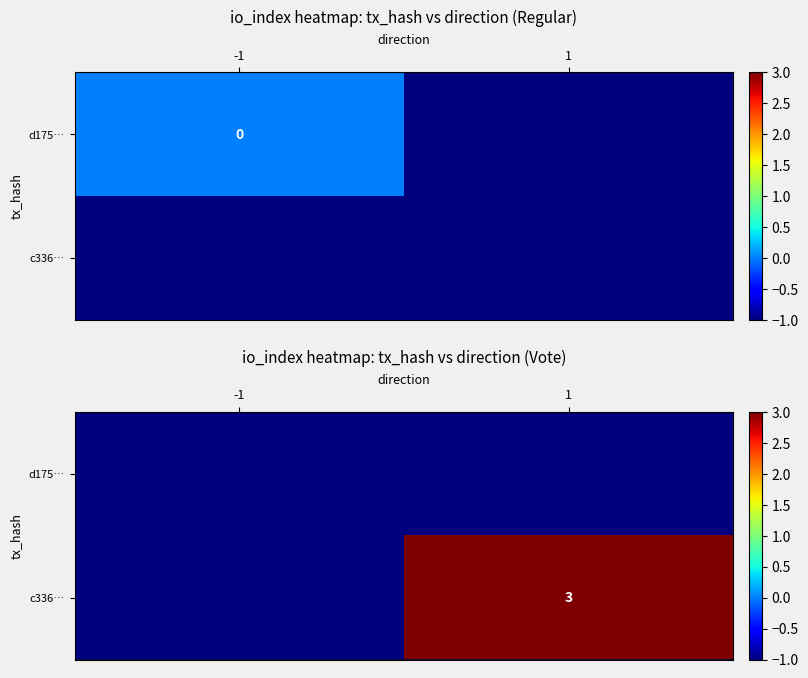

Count the number of categories in the chart.

2